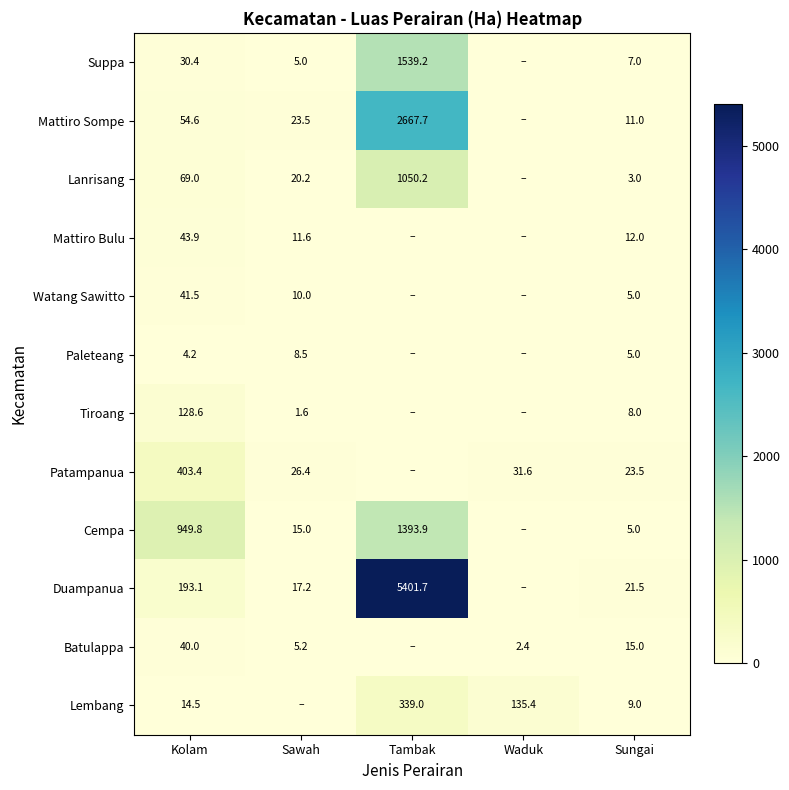

What is the difference between the highest and lowest values at Sungai?

20.5